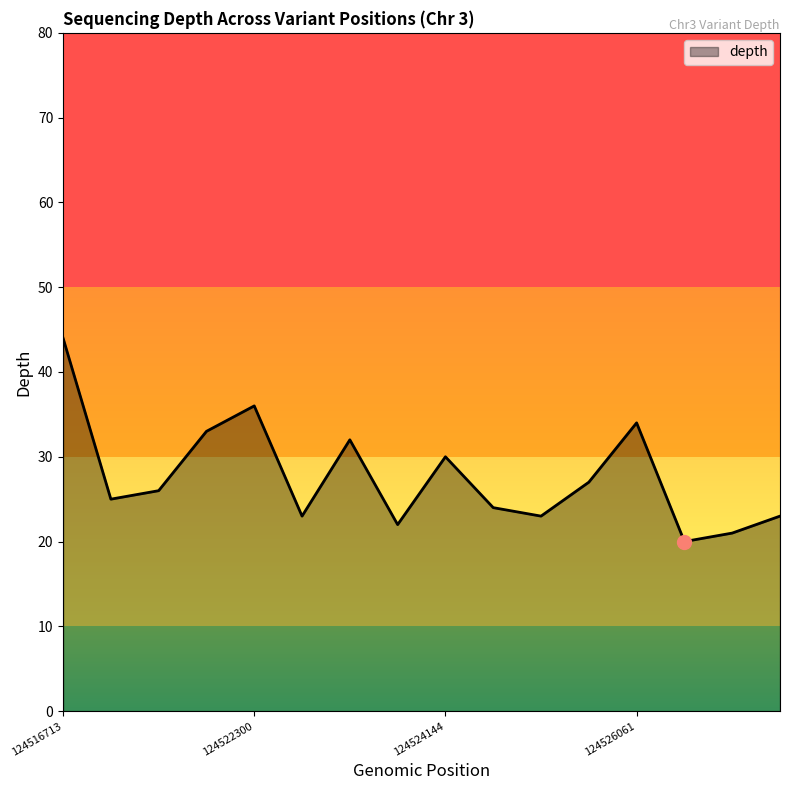

What is the greatest value displayed?

44